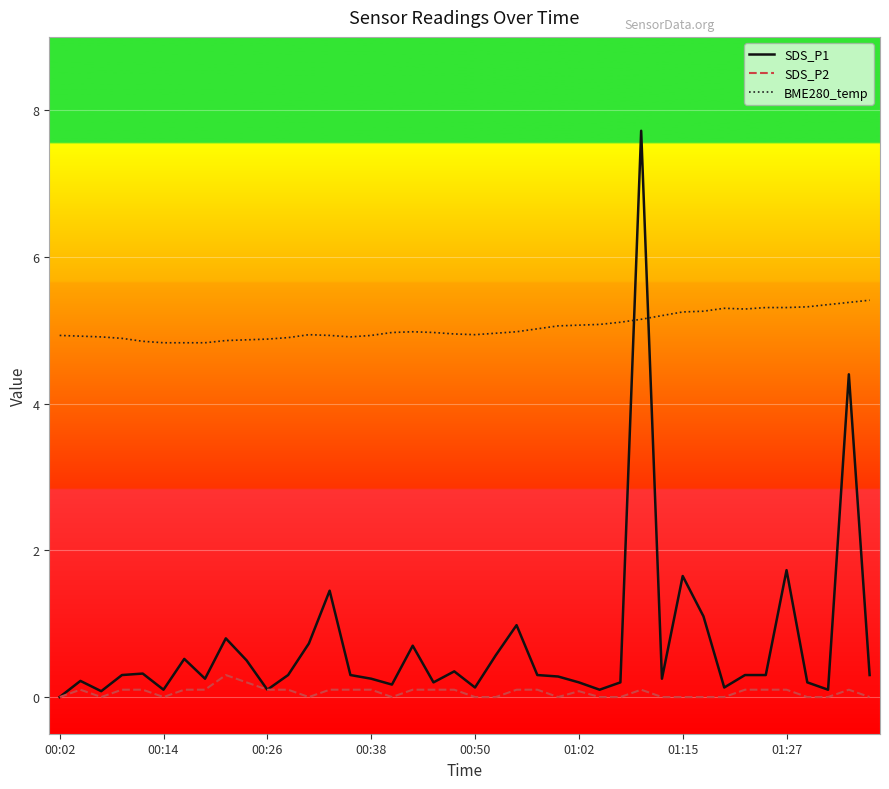

Which series has the largest total across all categories?

BME280_temp